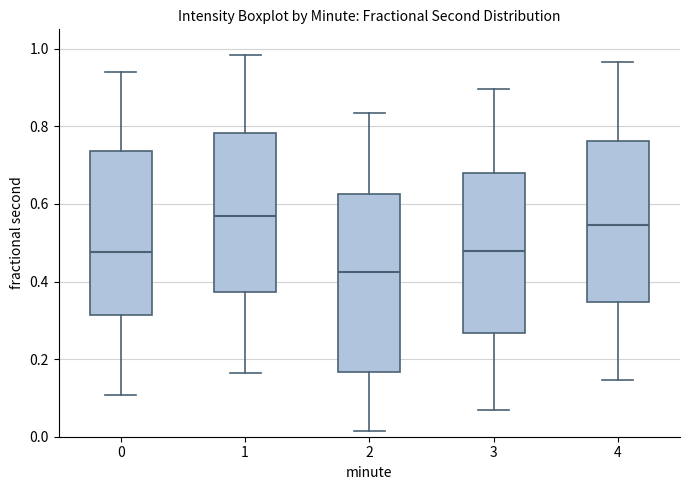

Where does the median line of the box at x = 1 sit on the y-axis? The values are not printed on the chart, so give them approximately, as read against the axis.

0.56